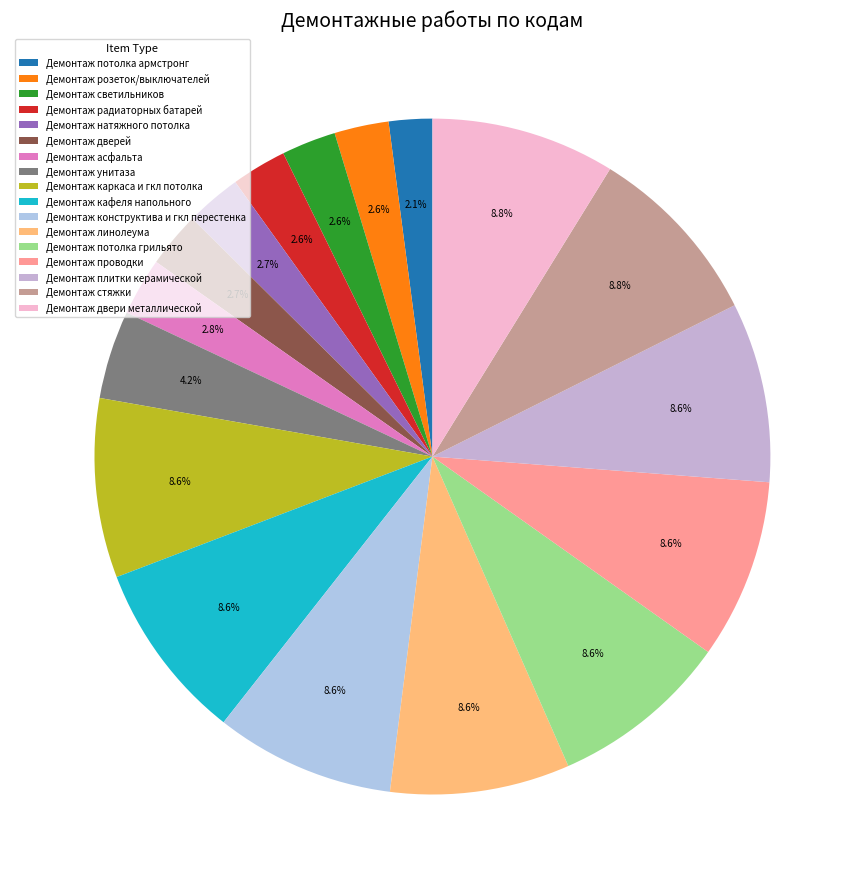

True or false: Демонтаж светильников accounts for 3% of the total.

True